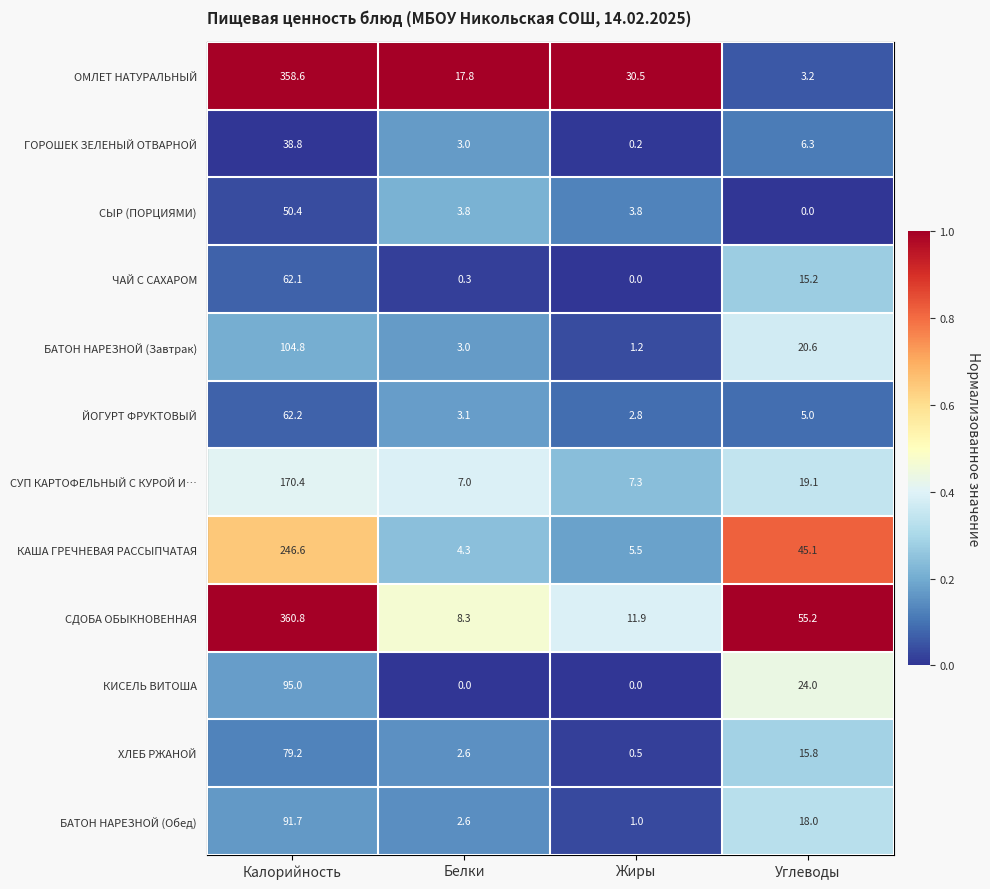

List the labels in order of СУП КАРТОФЕЛЬНЫЙ С КУРОЙ И… value, smallest first.

Жиры, Углеводы, Белки, Калорийность